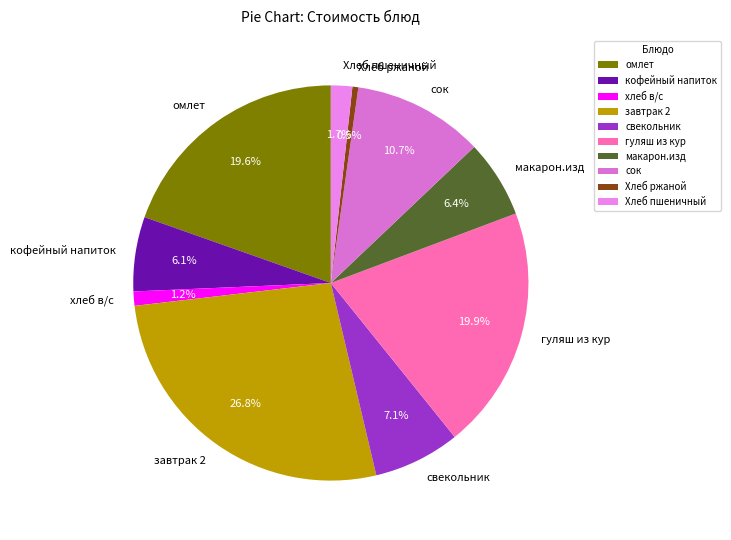

Is it true that завтрак 2 is 13% of the pie?

False